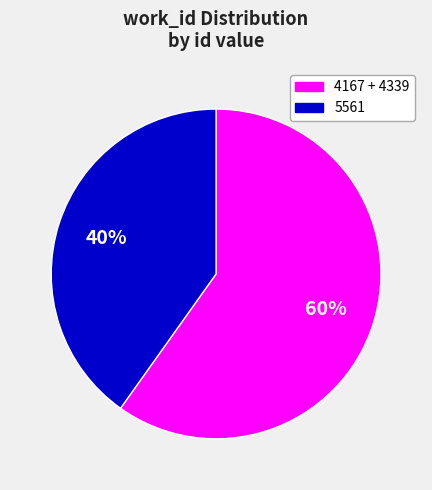

To the nearest percent, what is the average slice percentage?

50%